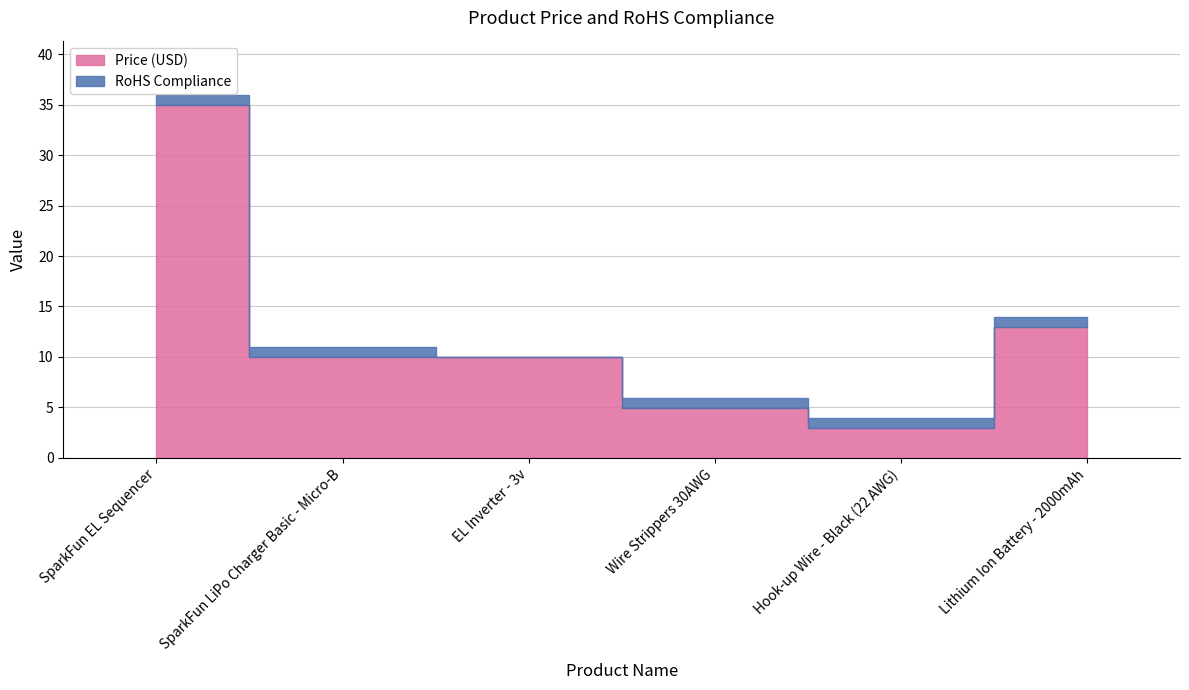

In Price (USD), how many points are lower than both neighbors (excluding endpoints)?

1